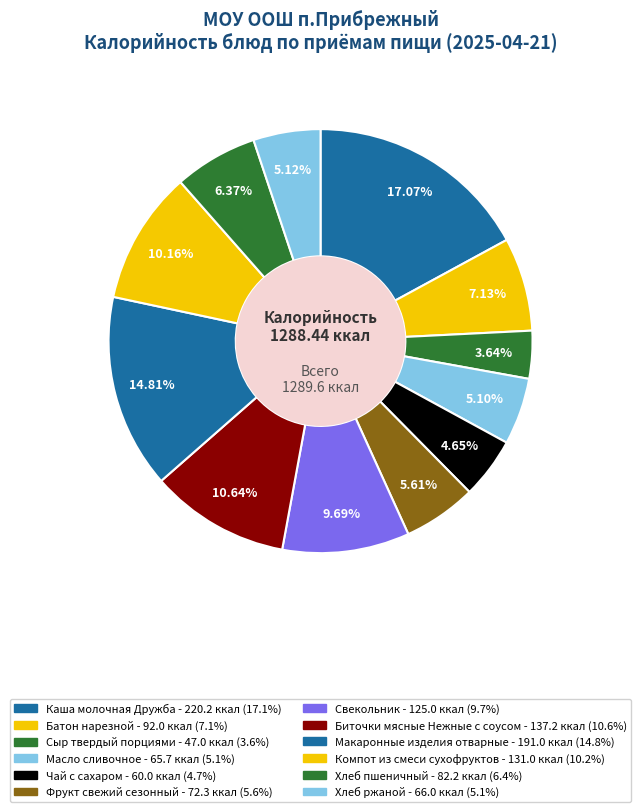

How many slices are in this pie chart?

12